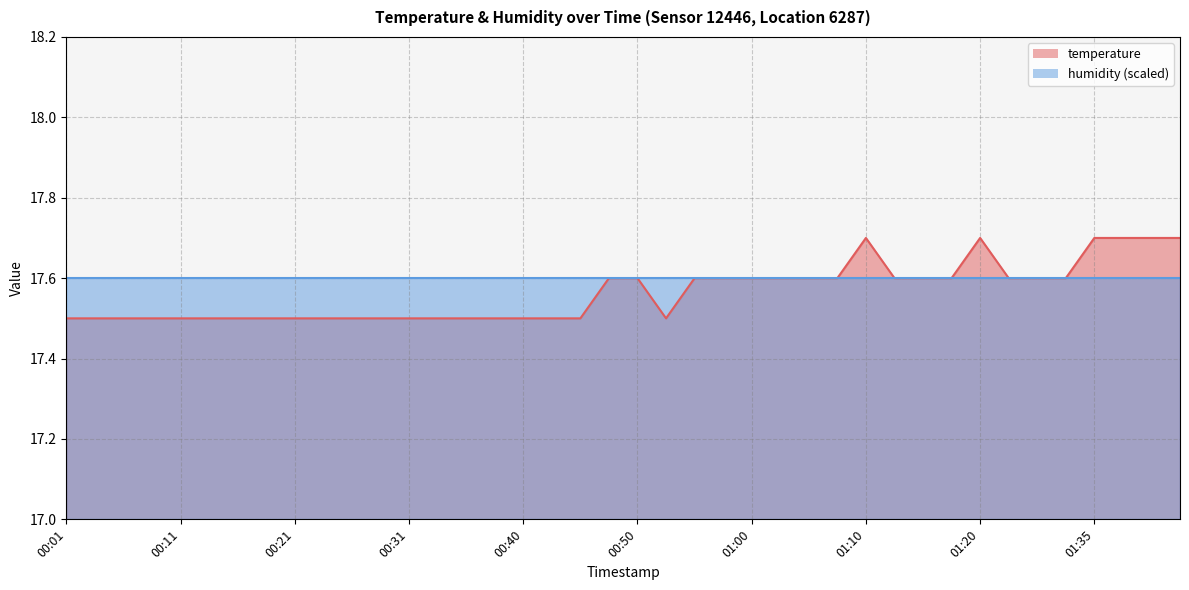

What position from the right is 00:45?

22